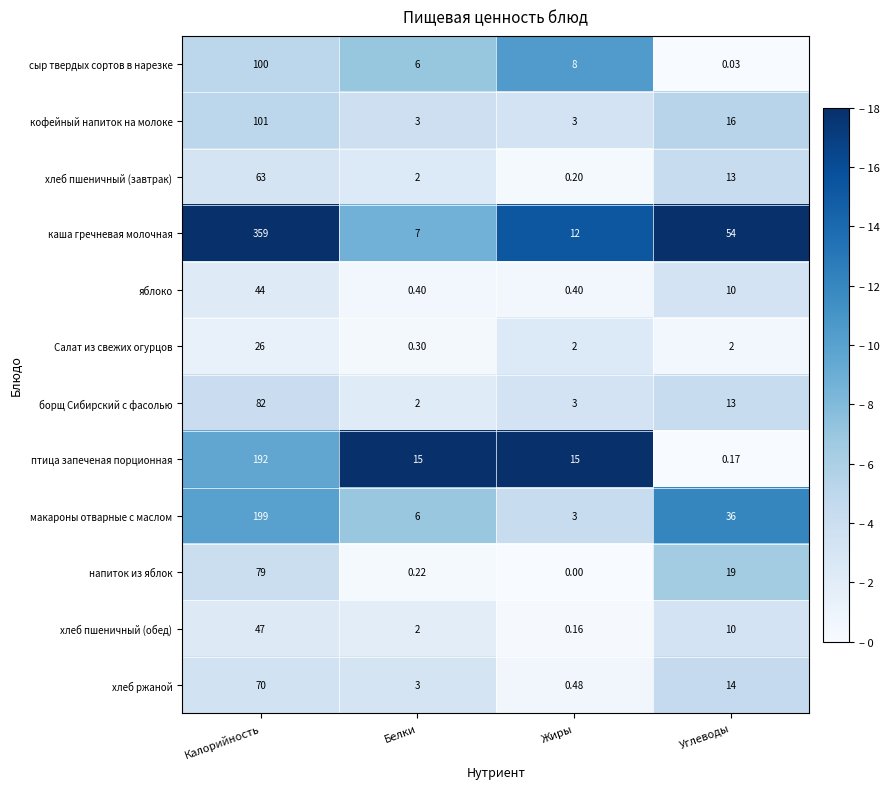

At how many categories does at least one series exceed 10?

4